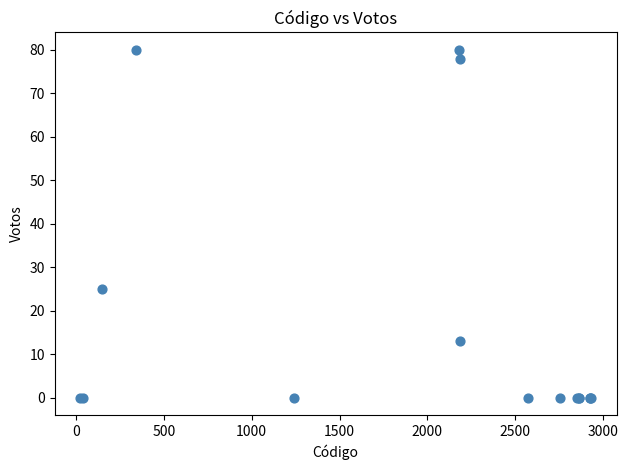

What Y value in the scatter plot is closest to 40?

25